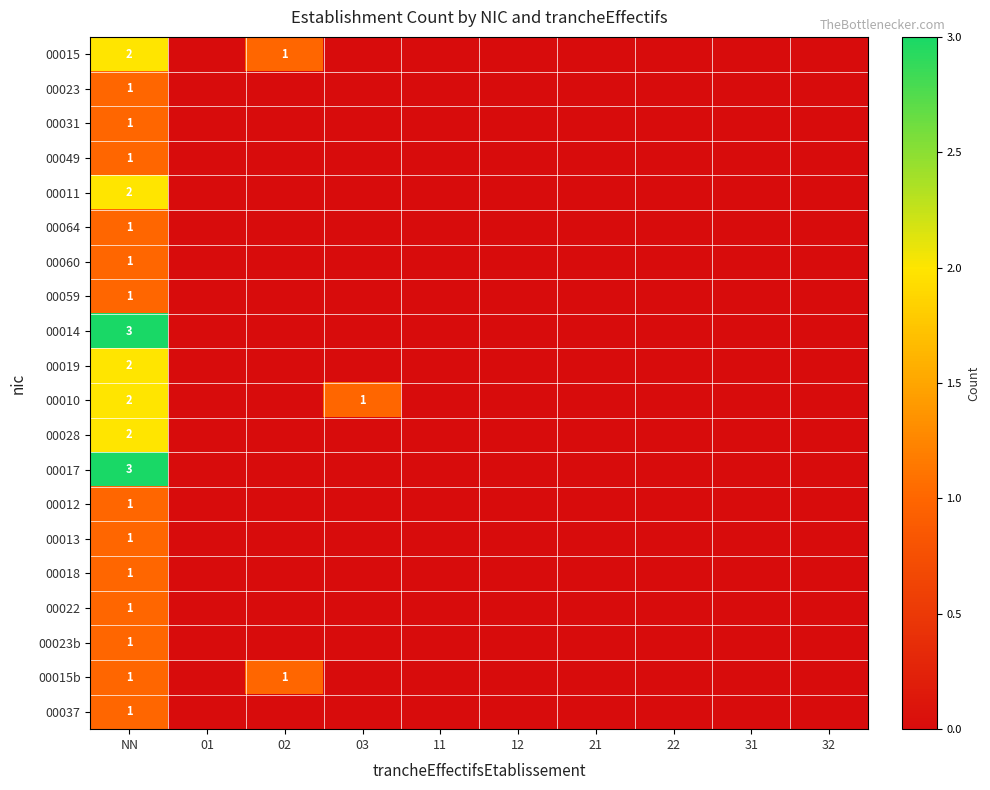

At which label does 00031 reach its minimum?

01